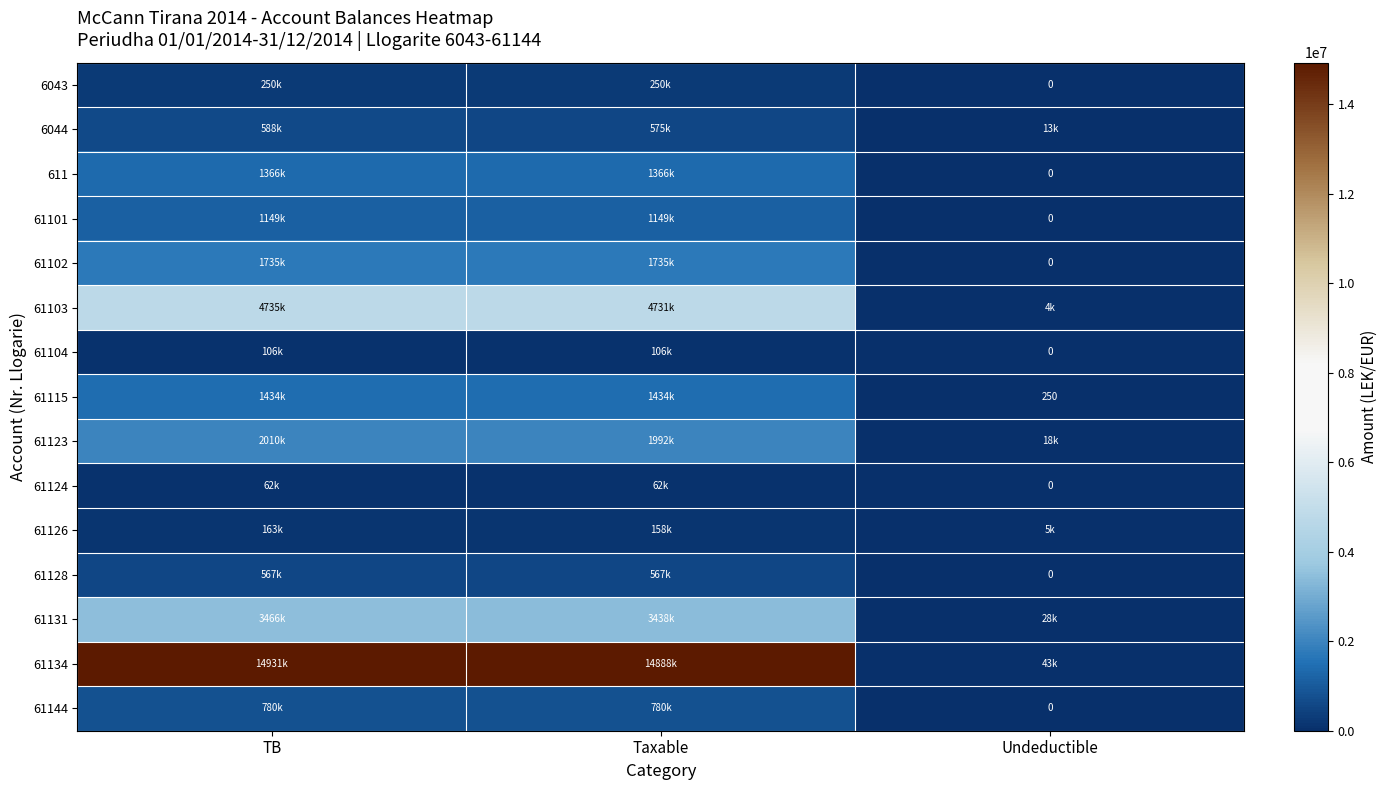

The value of 61103 at Taxable is 4731146.9. True or false?

True